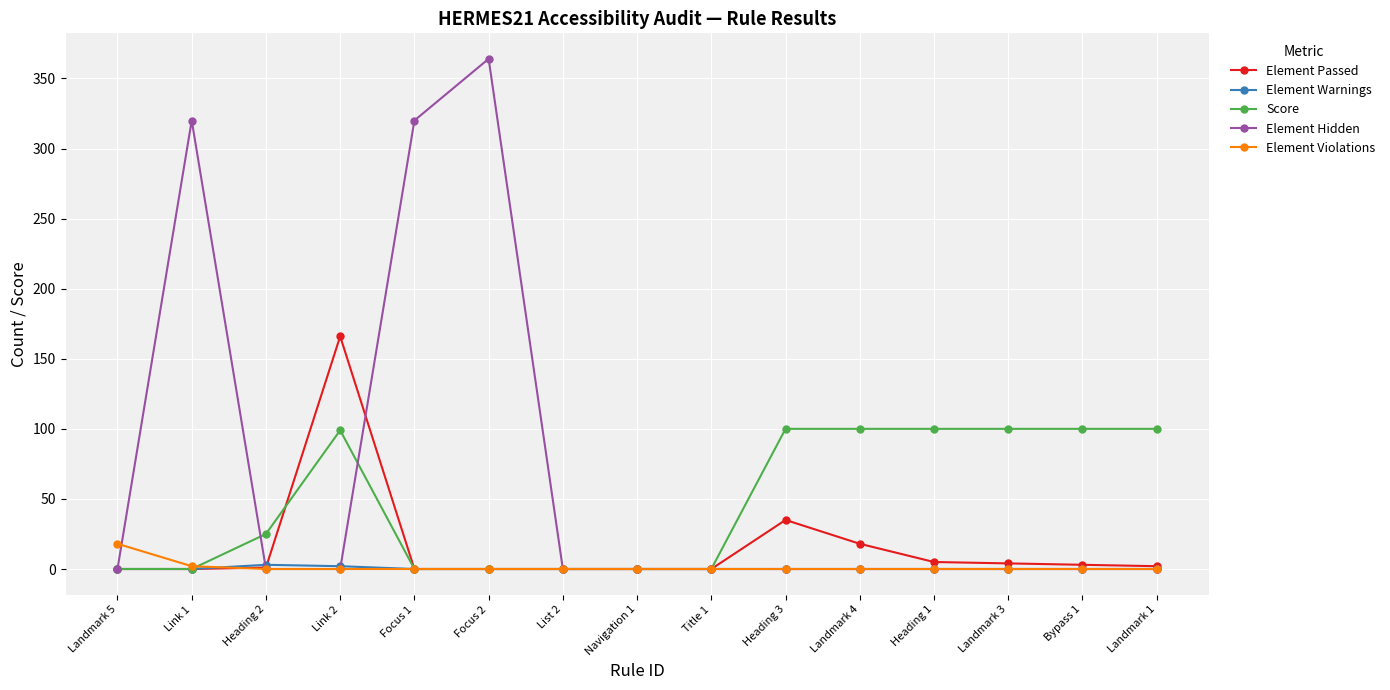

Between Focus 1 and List 2, which series saw the biggest shift?

Element Hidden